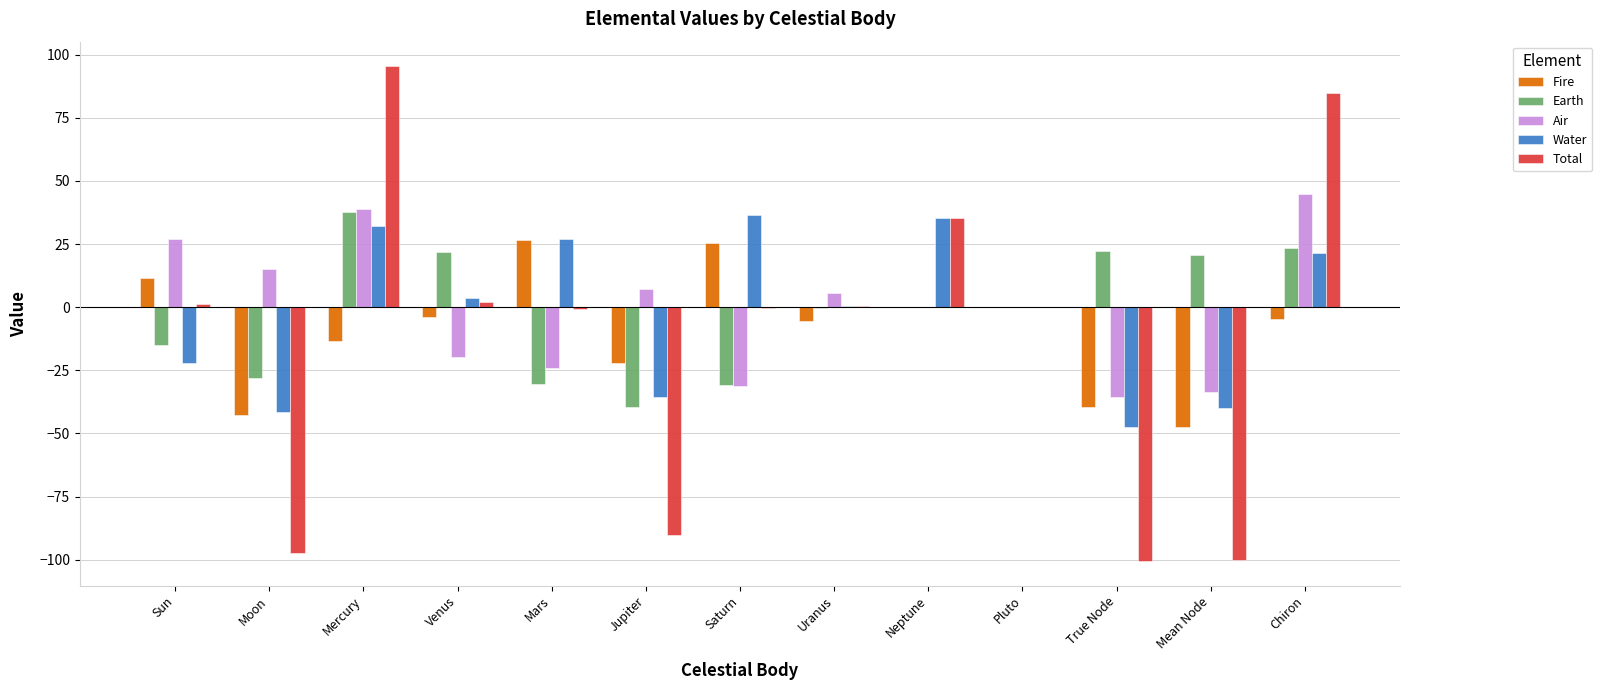

What is the total value across all series at Moon?

-194.8